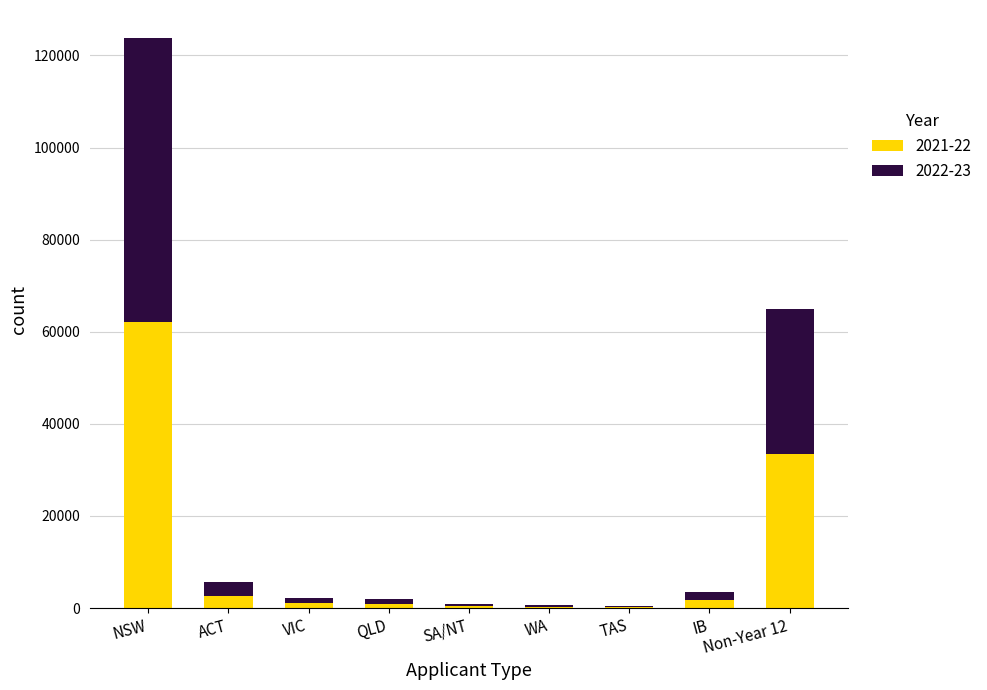

What is the total value across all series at ACT?

5575